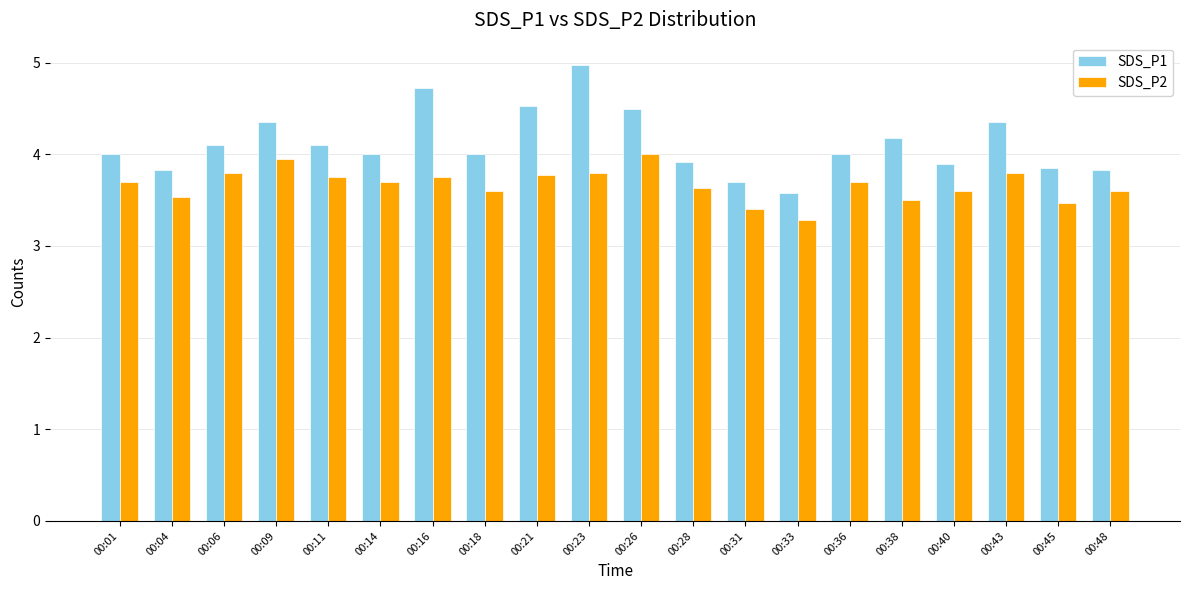

Is the value of SDS_P2 at 00:48 greater than the value of SDS_P1 at 00:06?

No